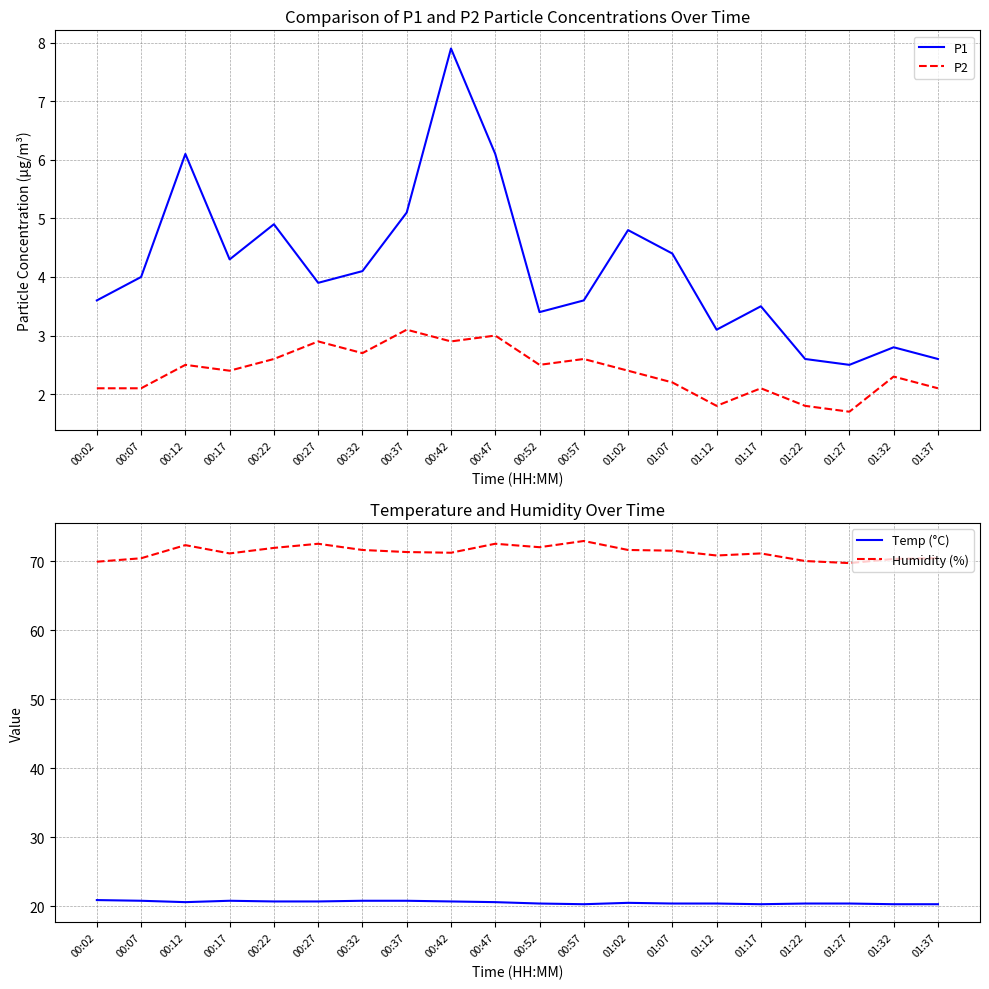

How many interior local valleys does the Temp (°C) series have?

3